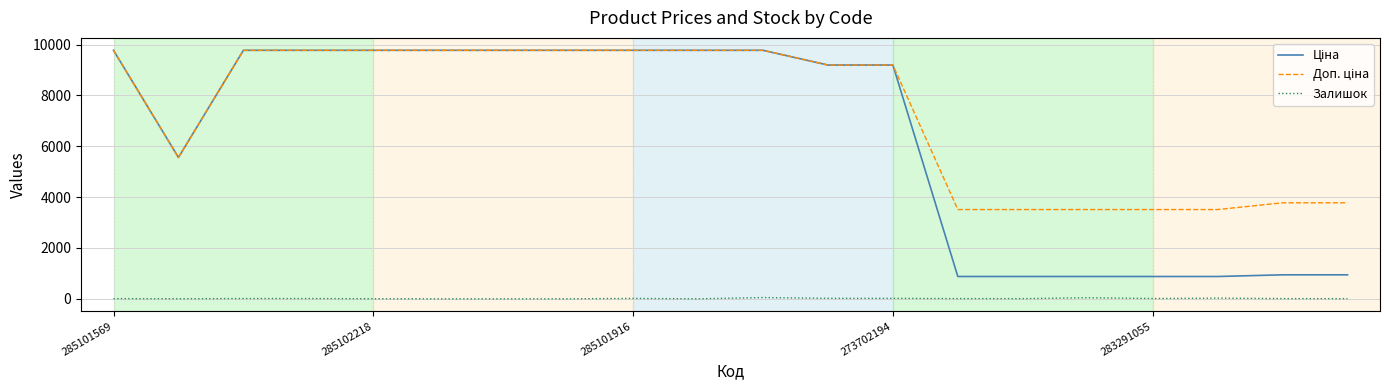

How many interior local peaks does the Залишок series have?

4